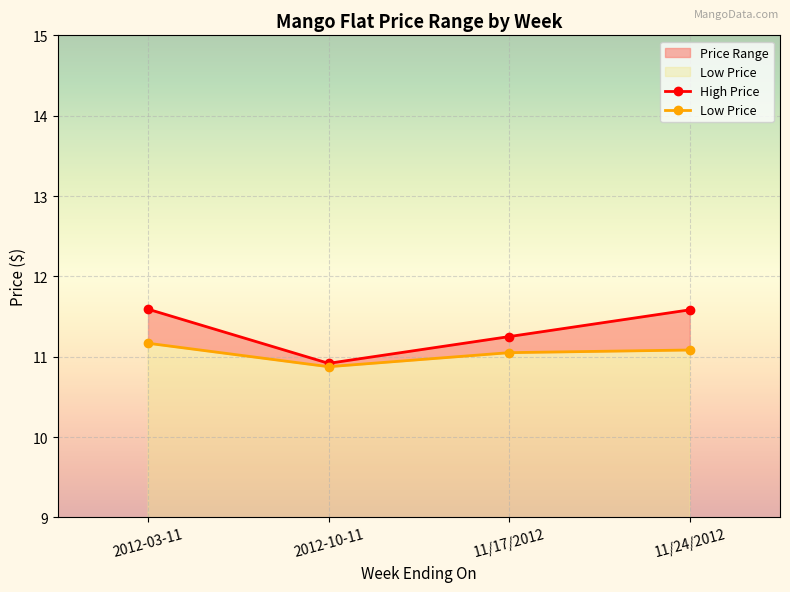

What is the sum of the Low Price values at 2012-03-11 and 11/17/2012?

22.2